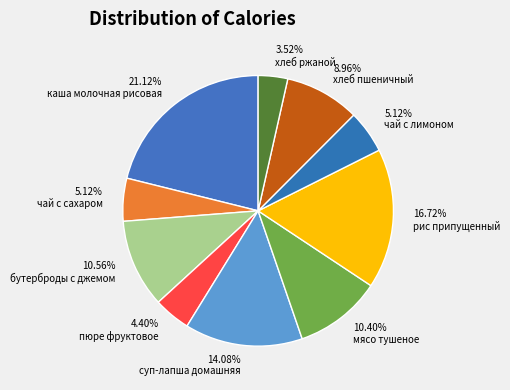

Is there a majority slice in this chart?

No